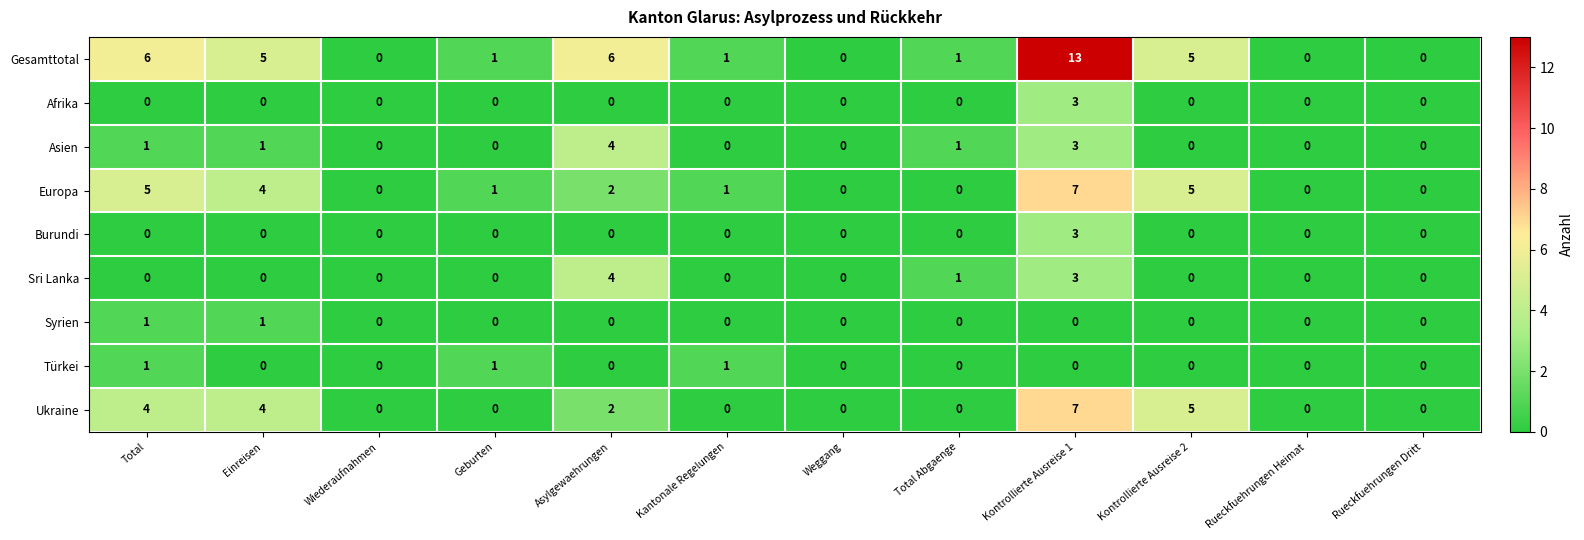

True or false: Ukraine has a value of 4 at Total.

True